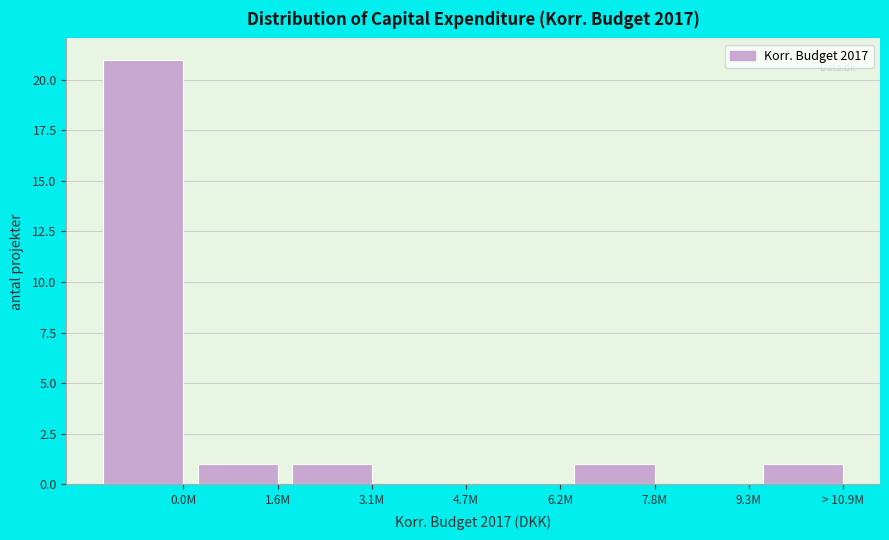

Reading left to right, extract all data points from this chart.

0.0M=21	1.6M=1	3.1M=1	4.7M=0	6.2M=0	7.8M=1	9.3M=0	> 10.9M=1